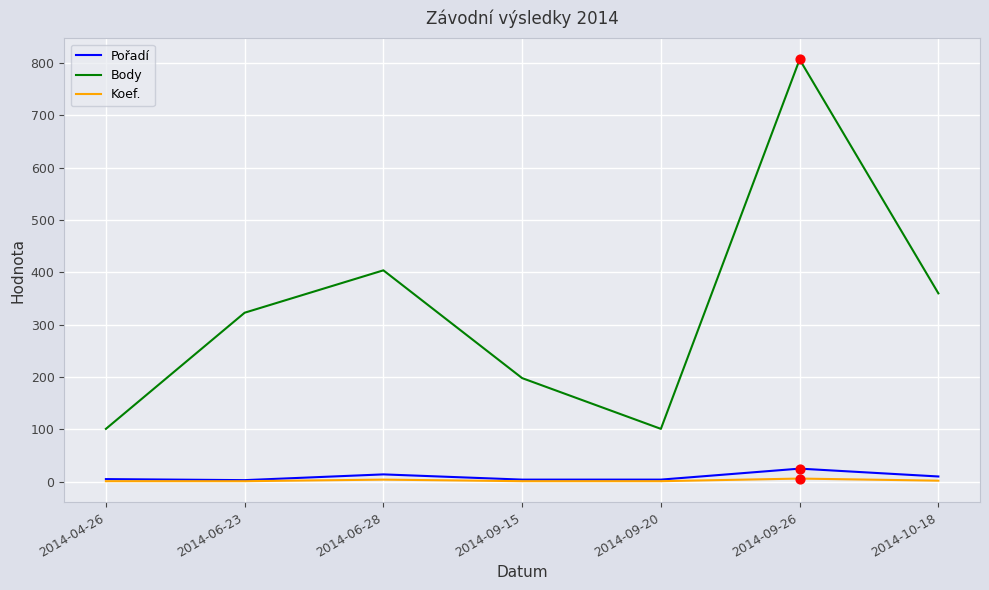

Is the value of Body at 2014-04-26 greater than the value of Koef. at 2014-04-26?

Yes